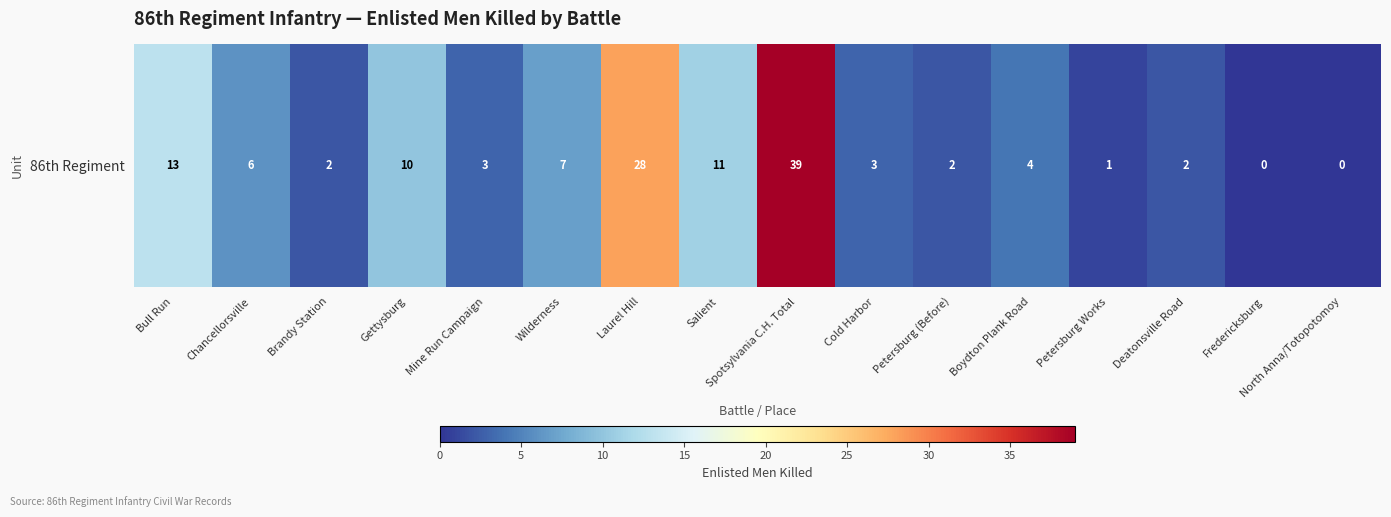

What is the sum of all values?

131